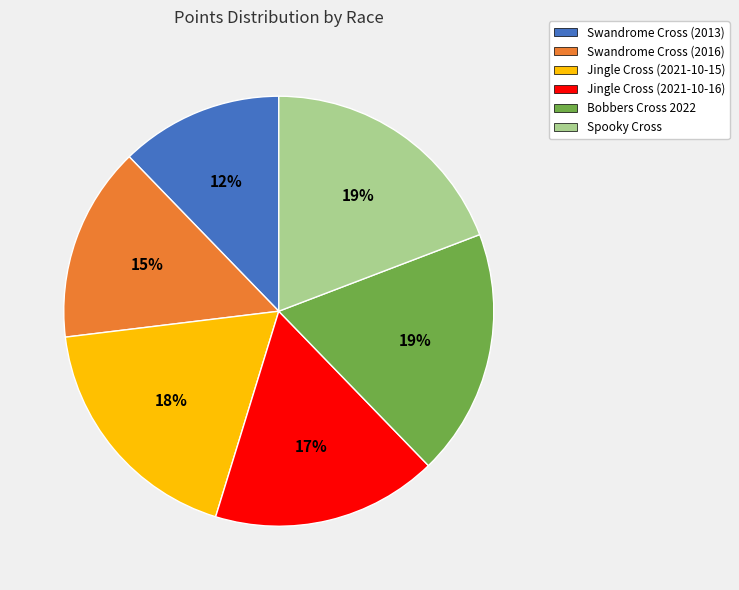

To the nearest percent, what portion does Swandrome Cross (2016) represent?

15%